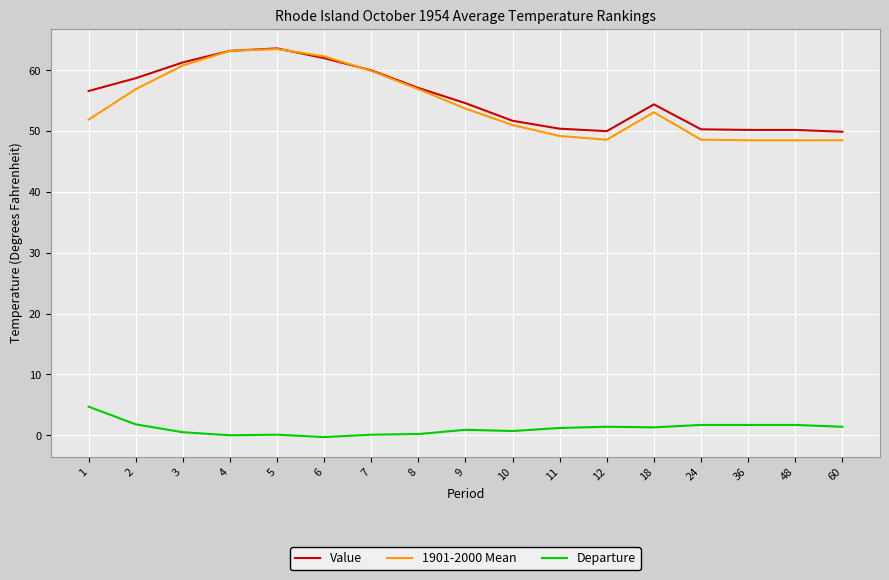

What is the smallest value displayed?

-0.3